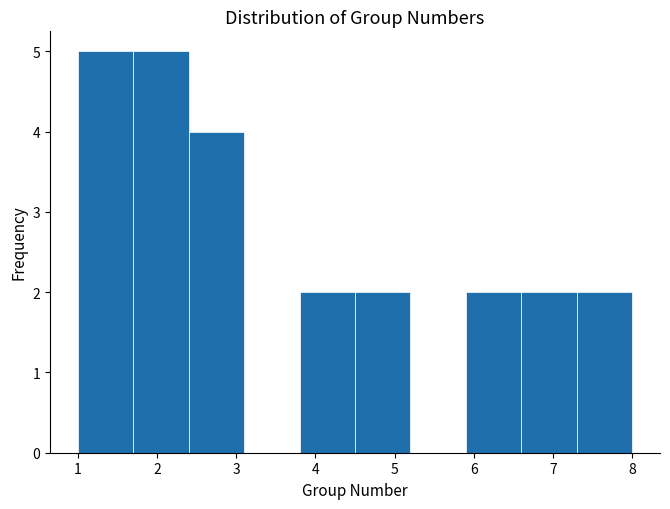

Reading left to right, transcribe this chart: for each bar, give the range it covers on the x-axis and its height. The values are not printed on the chart, so give them approximately, as read against the axis.

1.0 to 1.7: 5
1.7 to 2.4: 5
2.4 to 3.1: 4
3.1 to 3.8: 0
3.8 to 4.5: 2
4.5 to 5.2: 2
5.2 to 5.9: 0
5.9 to 6.6: 2
6.6 to 7.3: 2
7.3 to 8.0: 2